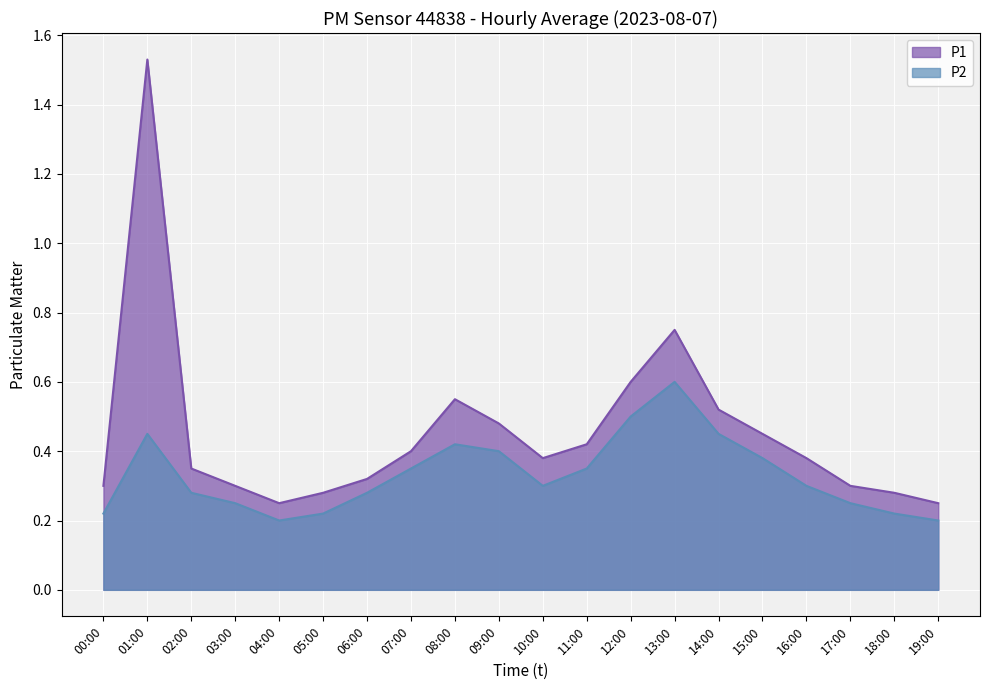

What is the label of the 15th point from the left?

14:00